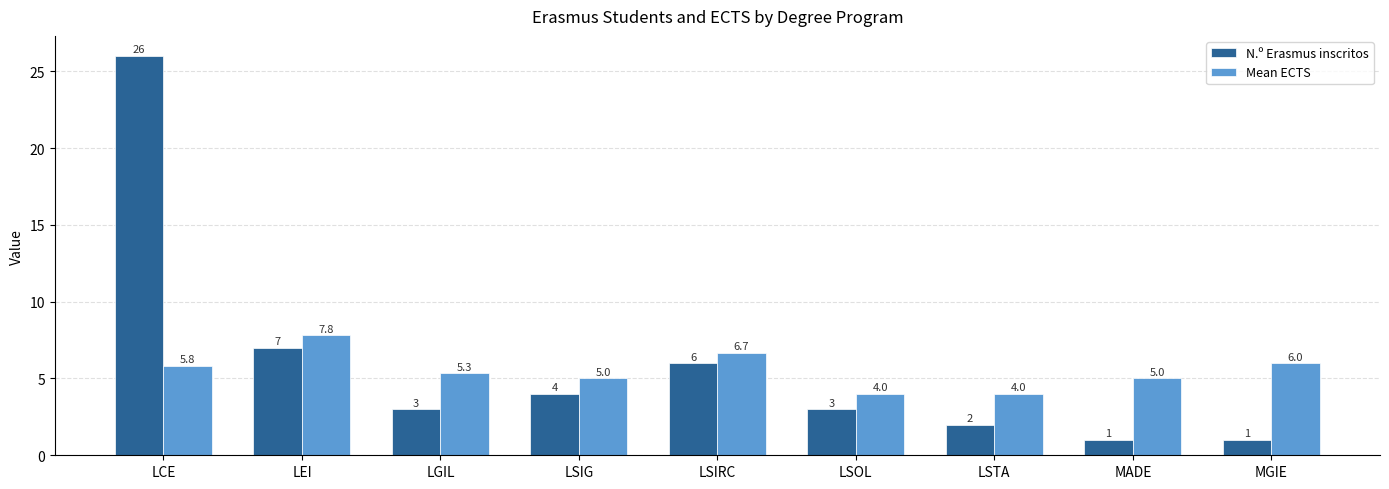

What is the label of the 3rd bar from the right?

LSTA